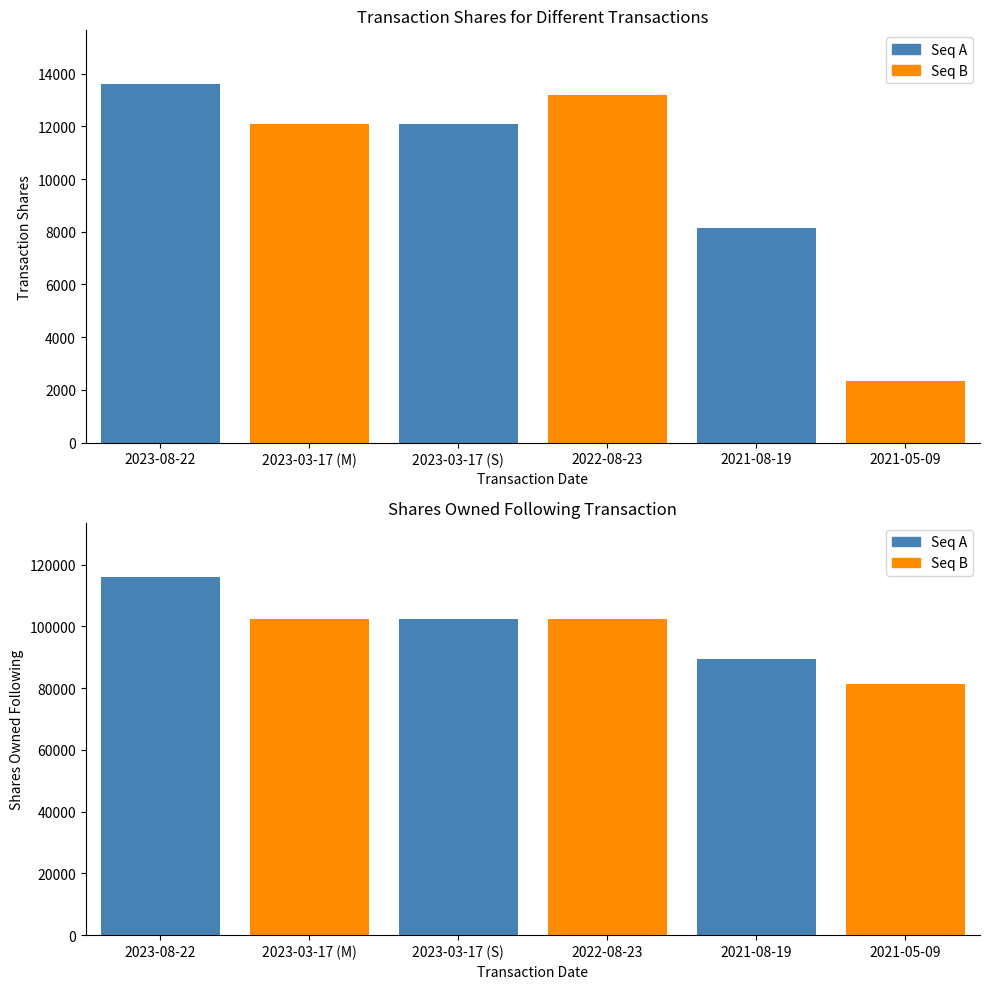

Which series has the largest total across all categories?

sharesOwnedFollowingTransaction